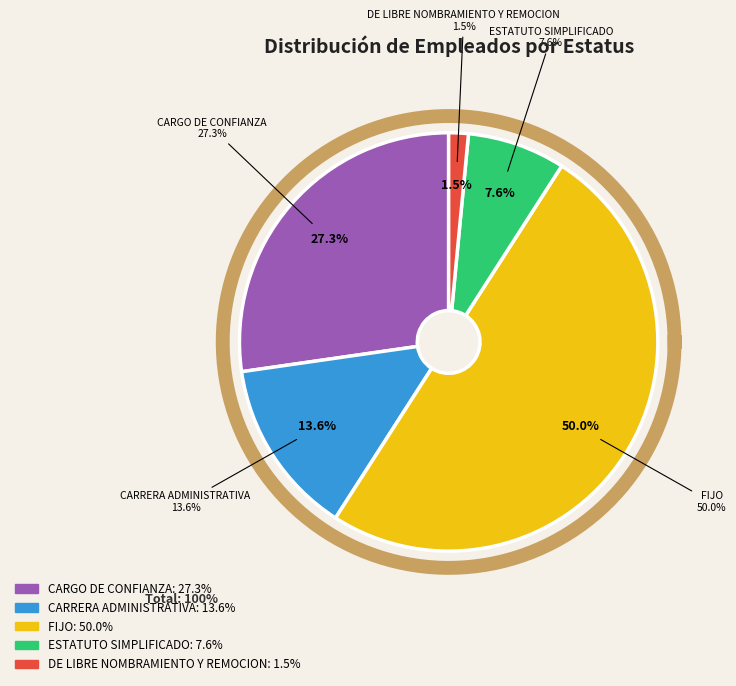

To the nearest percent, what portion does CARRERA ADMINISTRATIVA represent?

14%